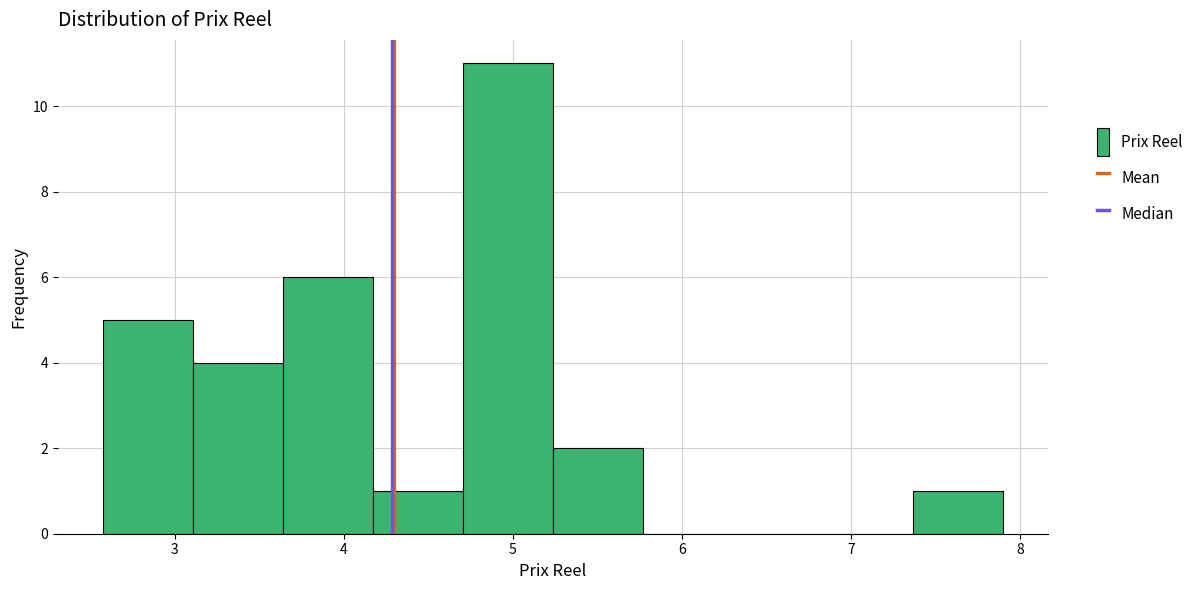

Reading left to right, transcribe this chart: for each bar, give the range it covers on the x-axis and its height. Neither the bar edges nor the heights are printed on the chart, so give them approximately, as read against the axes.

2.6 to 3.1: 5
3.1 to 3.6: 4
3.6 to 4.2: 6
4.2 to 4.7: 1
4.7 to 5.2: 11
5.2 to 5.8: 2
5.8 to 6.3: 0
6.3 to 6.8: 0
6.8 to 7.4: 0
7.4 to 7.9: 1